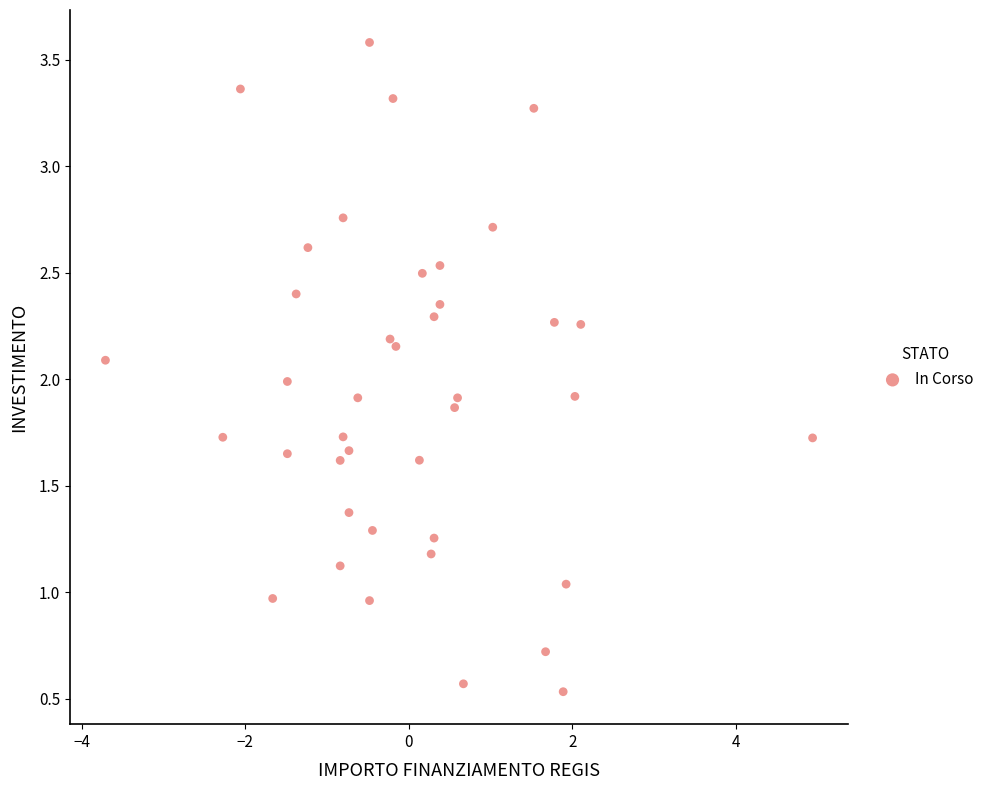

What is the range of Y values (max minus min)?

3.0